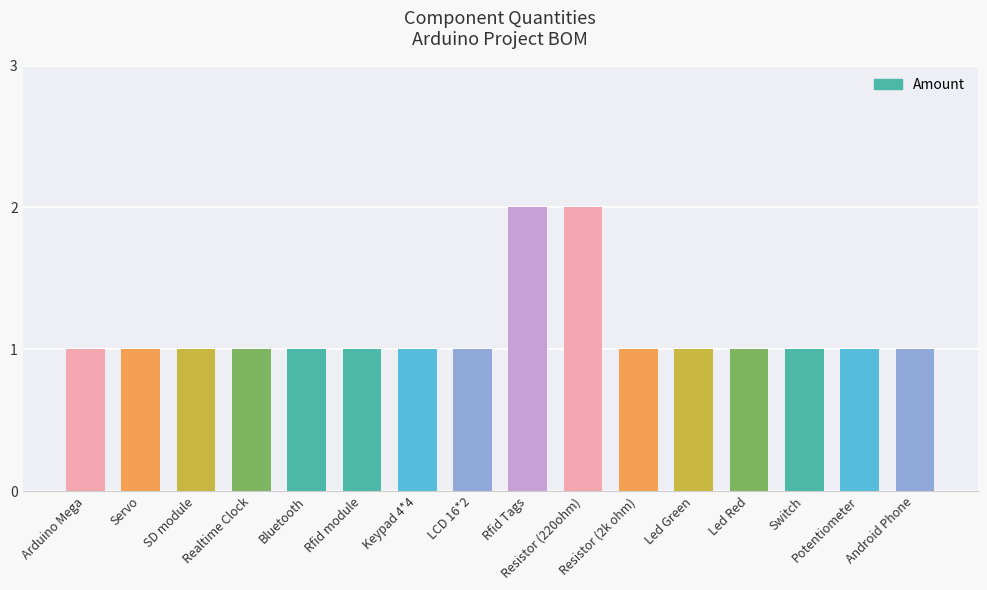

What is the value of the 6th bar from the left?

1